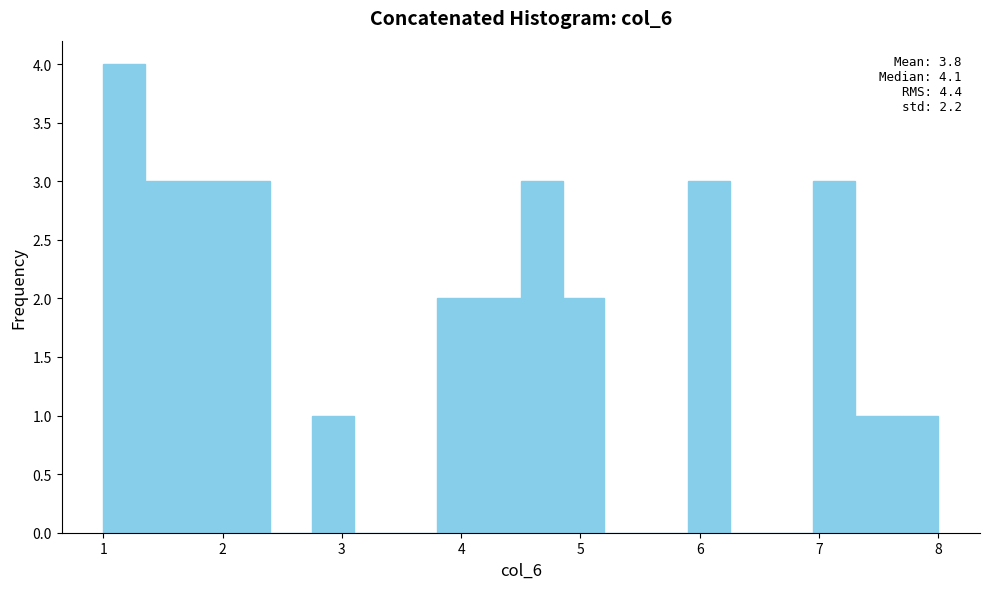

Around what value on the x-axis is the tallest bar? Give the approximate position of its centre, as read against the axis.

1.2